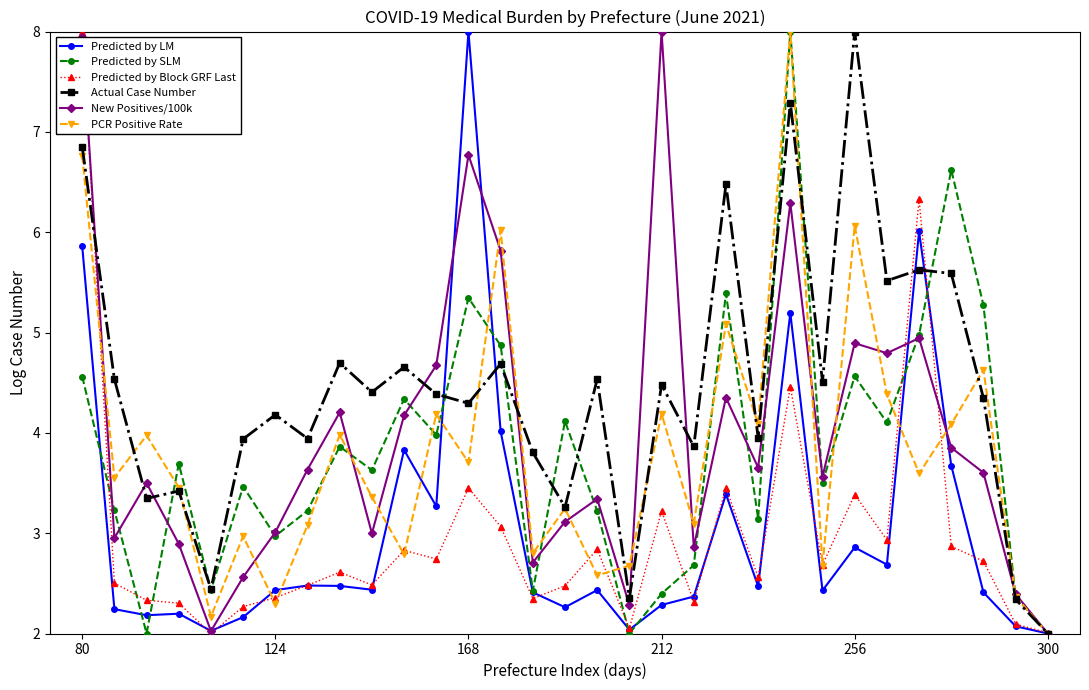

What is the highest value of the PCR Positive Rate series?

8.0